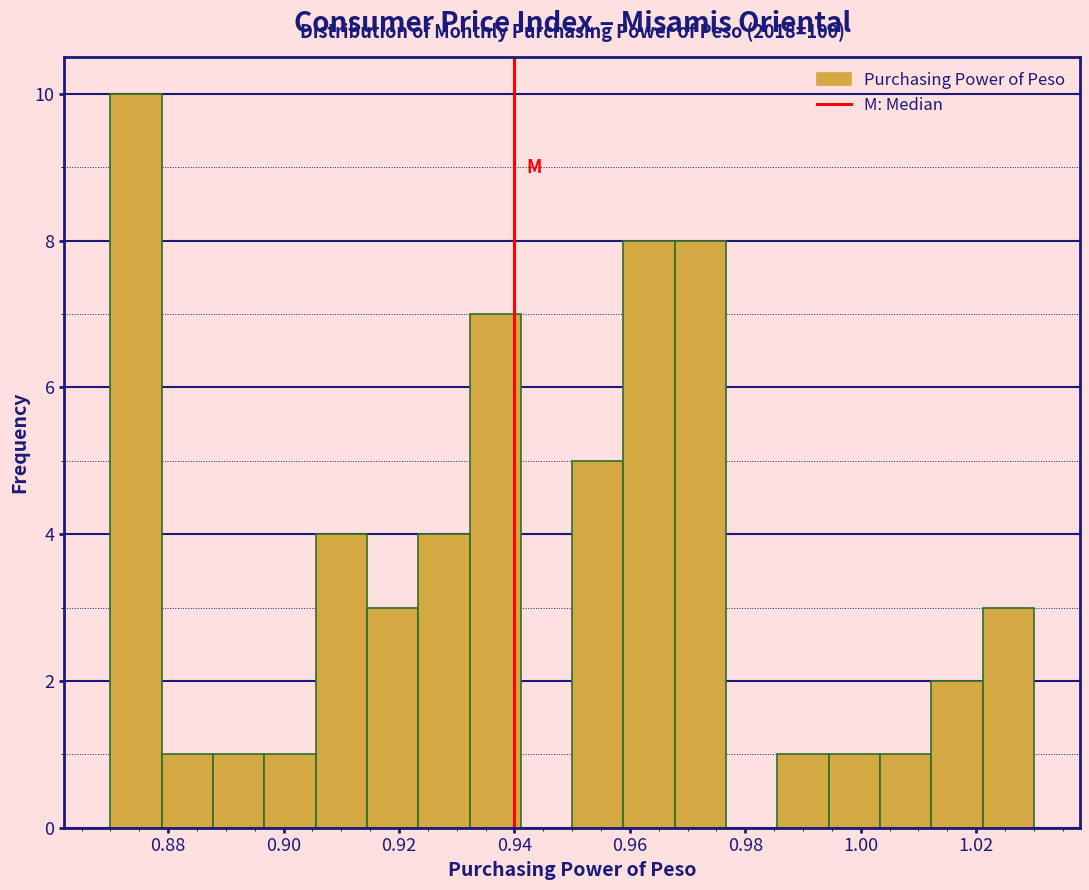

Which range on the x-axis has the tallest bar?

0.870 to 0.878